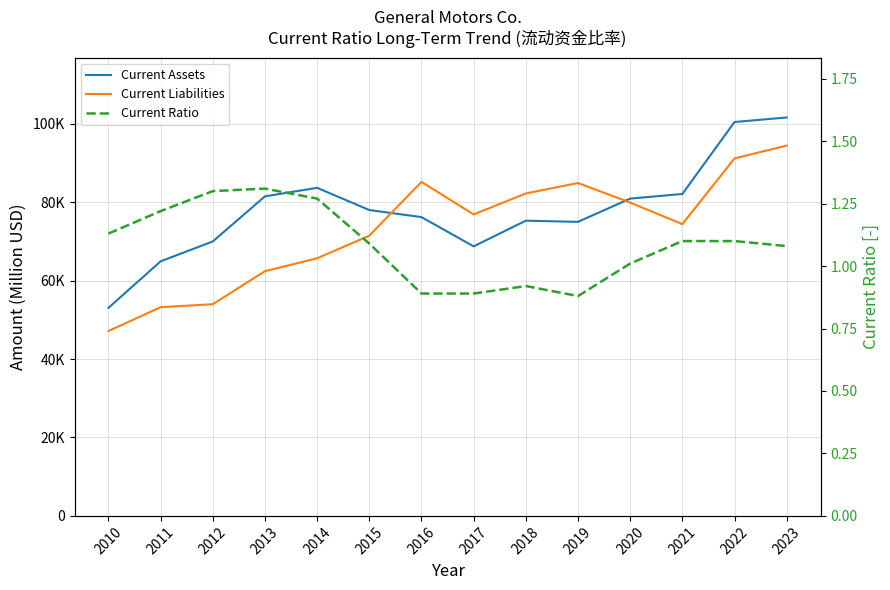

Is the value of Current Liabilities at 2021 greater than the value of Current Ratio at 2010?

Yes